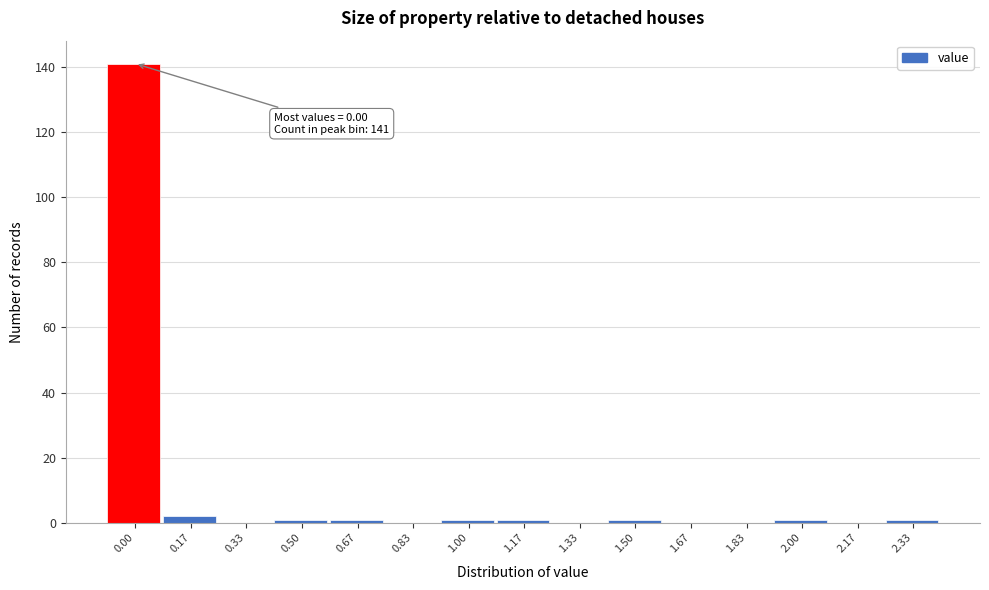

Reading left to right, transcribe all the data shown in this chart.

0.00=141	0.17=2	0.33=0	0.50=1	0.67=1	0.83=0	1.00=1	1.17=1	1.33=0	1.50=1	1.67=0	1.83=0	2.00=1	2.17=0	2.33=1